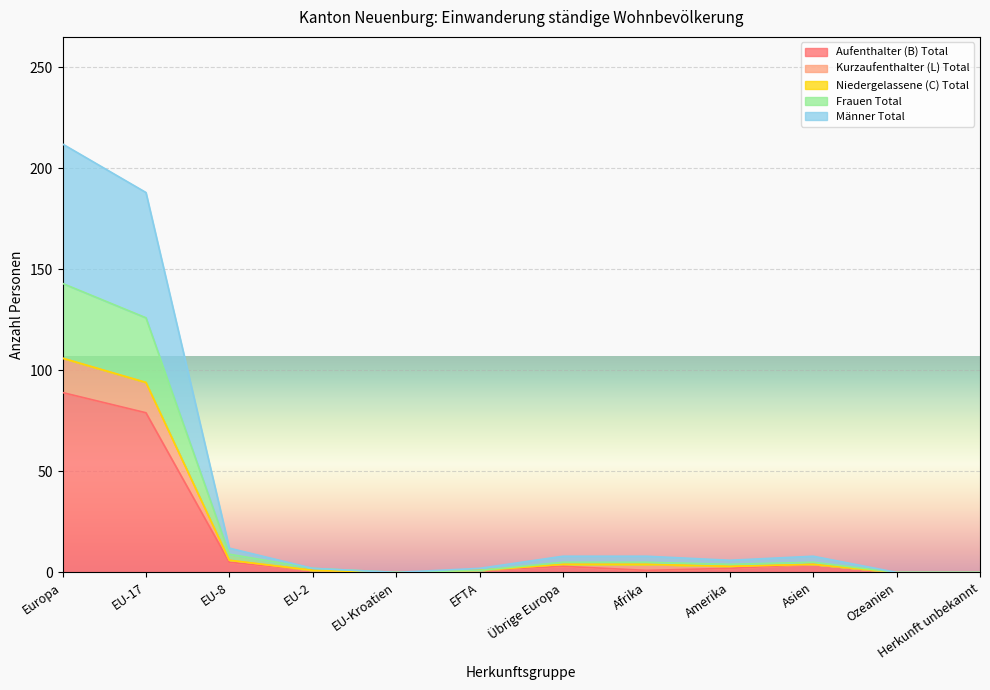

What is the total value across all series at Übrige Europa?

8